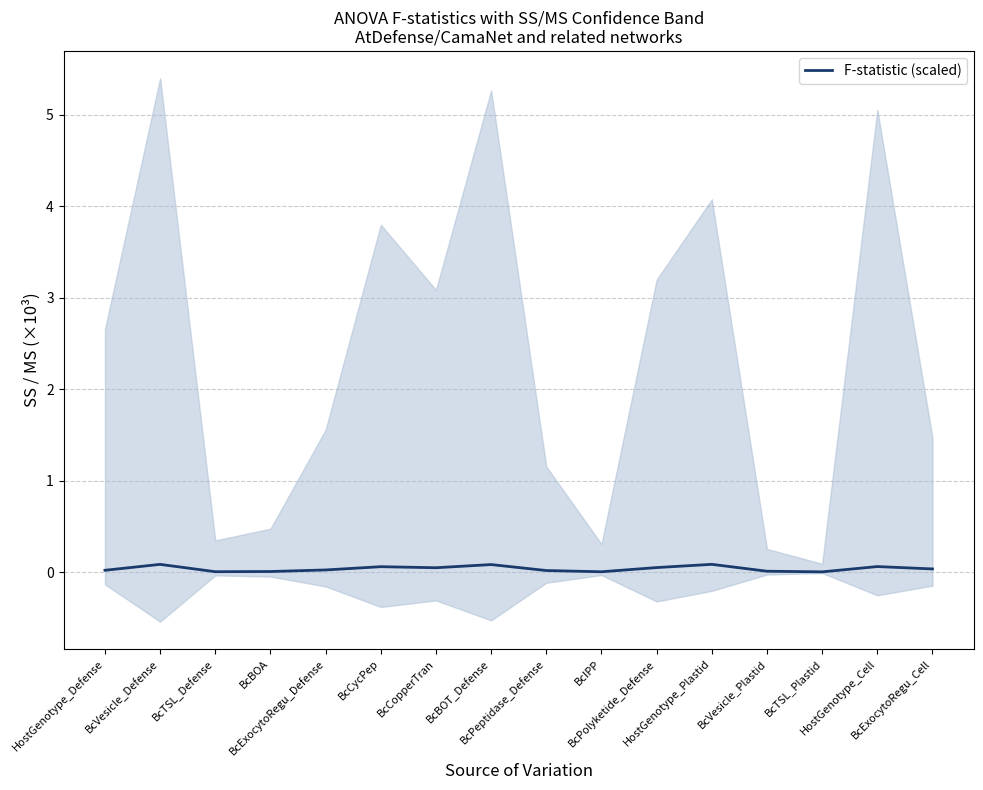

What position from the left is HostGenotype_Plastid?

12